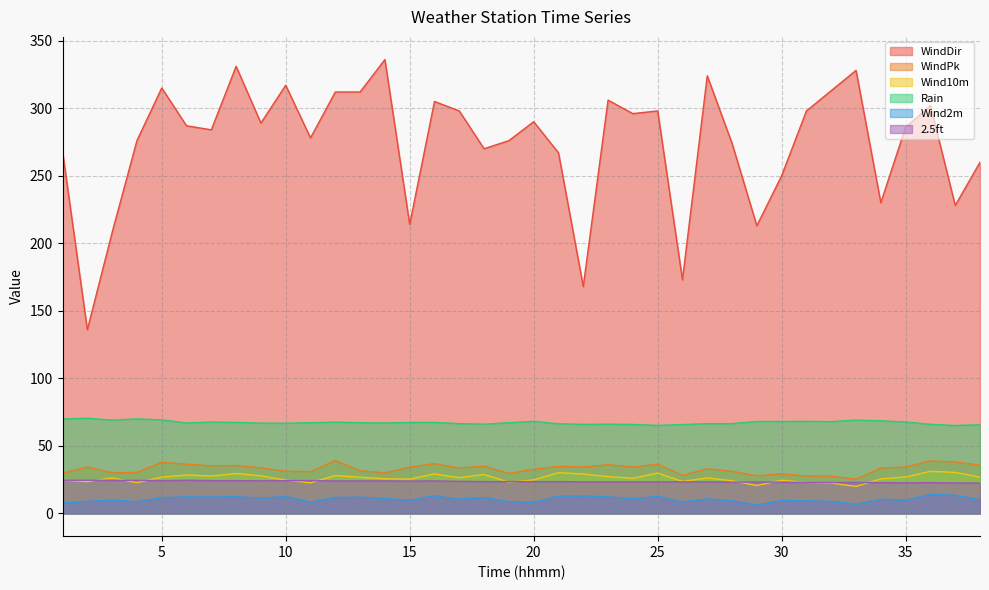

At which label is Rain closest to 67?

6